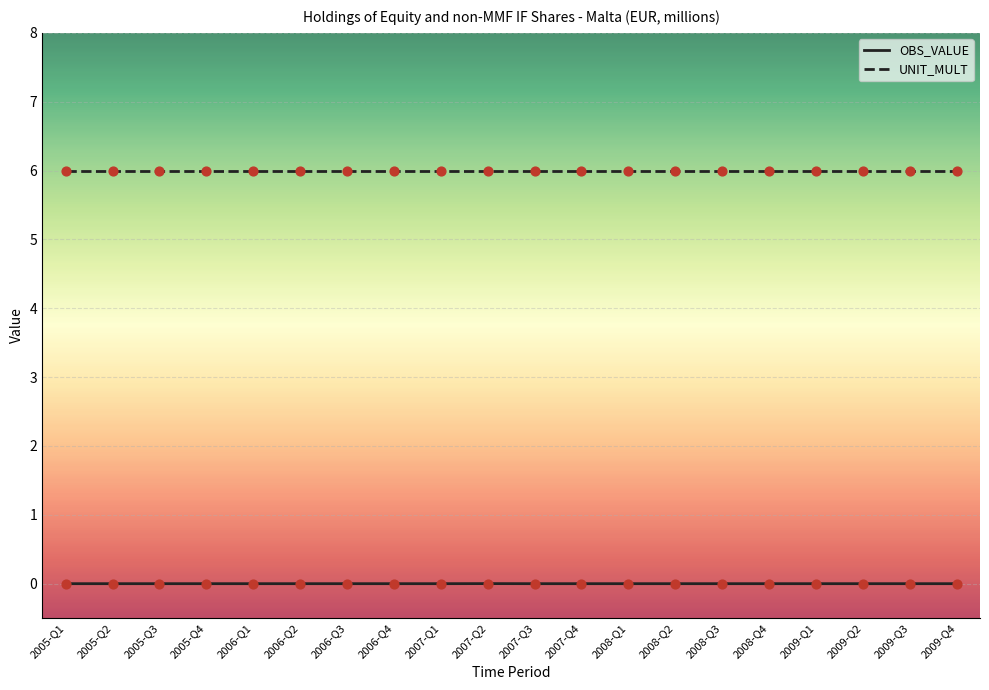

What is the spread (max minus min) of values at 2009-Q1?

6.0